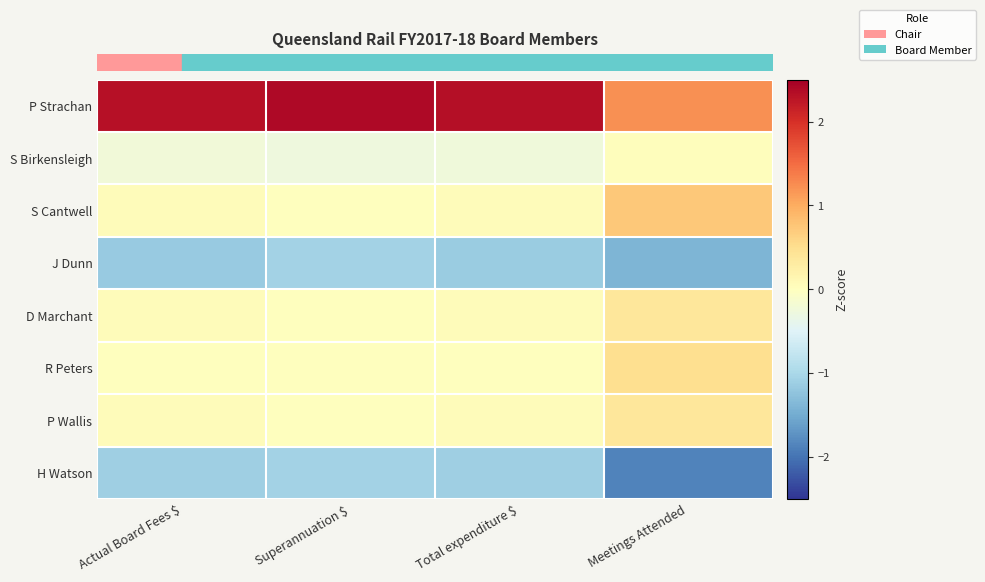

At which category is the sum across all series the highest?

Actual Board Fees $